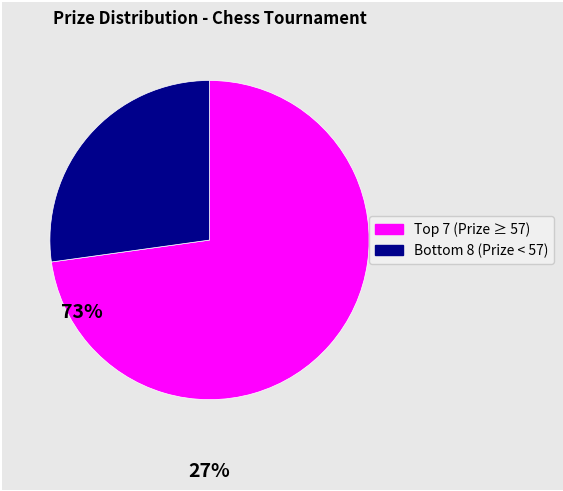

Does any single category account for the majority?

Yes